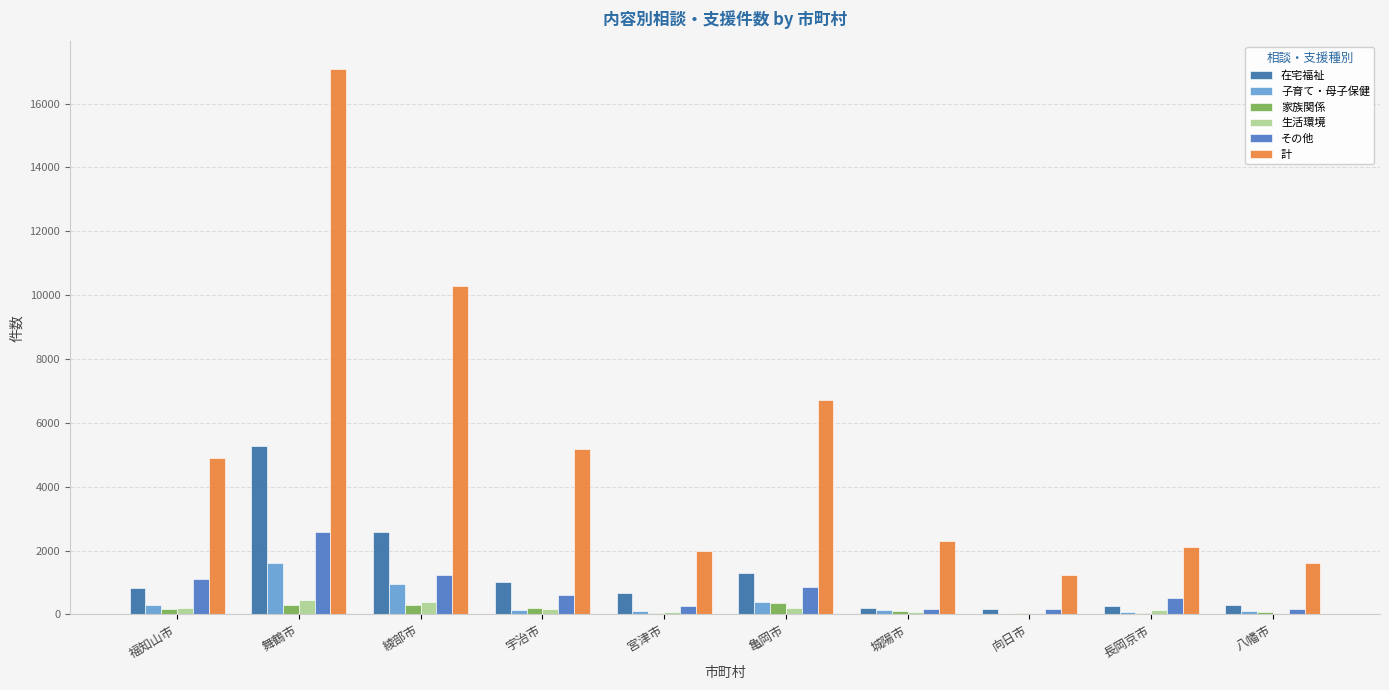

At how many categories does at least one series exceed 5090?

4